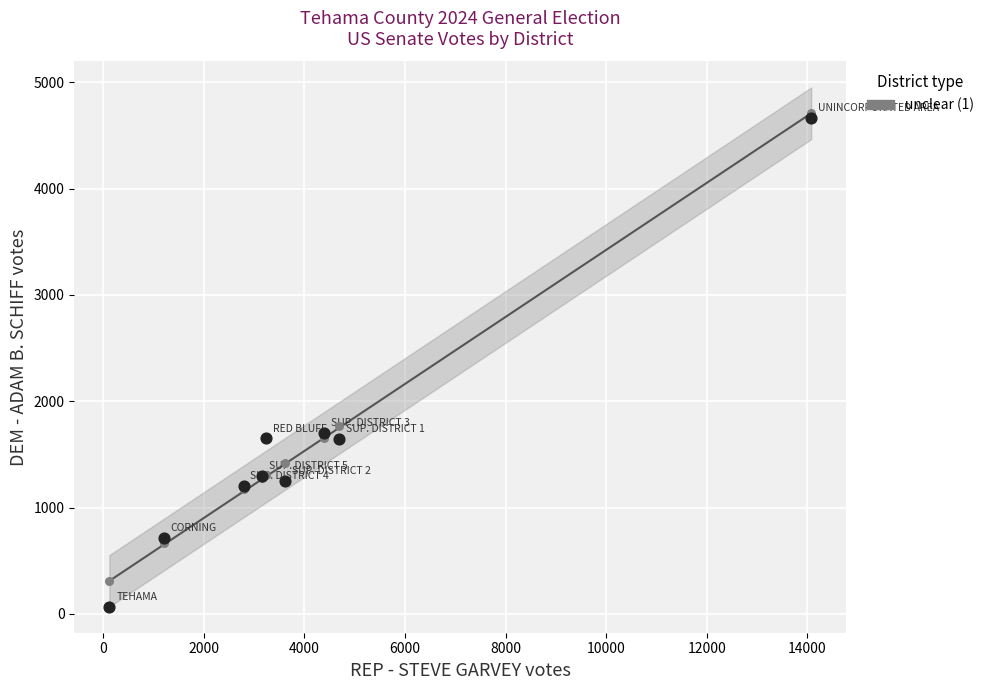

Across all series, what Y value is closest to 2388?

1769.1